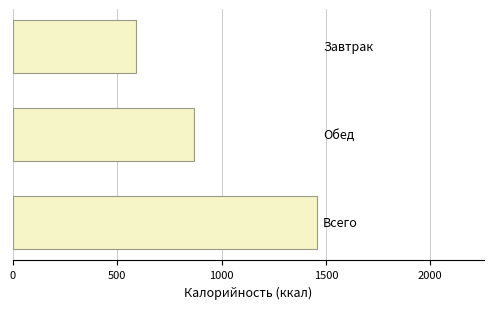

Reading bottom to top, list all the values displayed in this chart.

1457.0	866.2	590.8